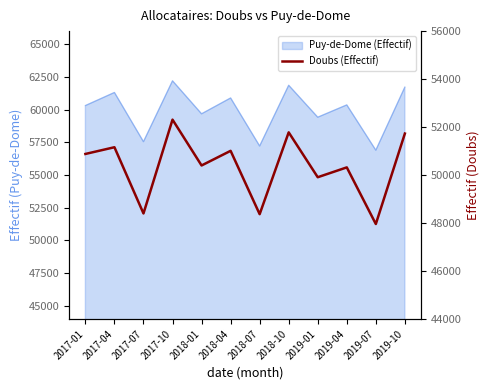

Where is the data nearest to the value 50135?

2019-04